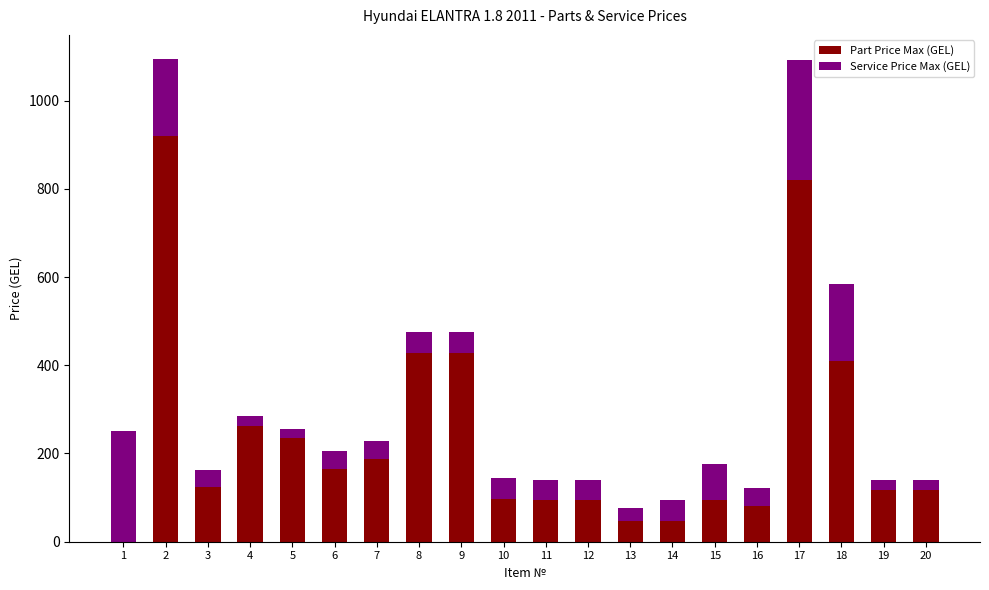

At which label does Part Price Max (GEL) first exceed 124?

2